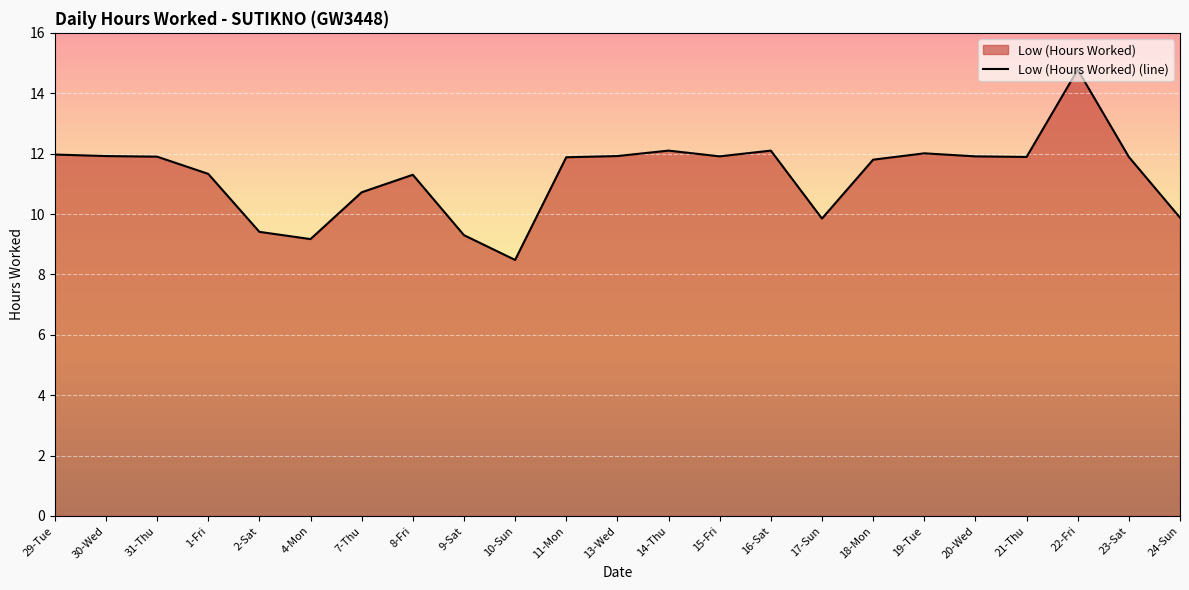

What value does the data have at 2-Sat?

9.4